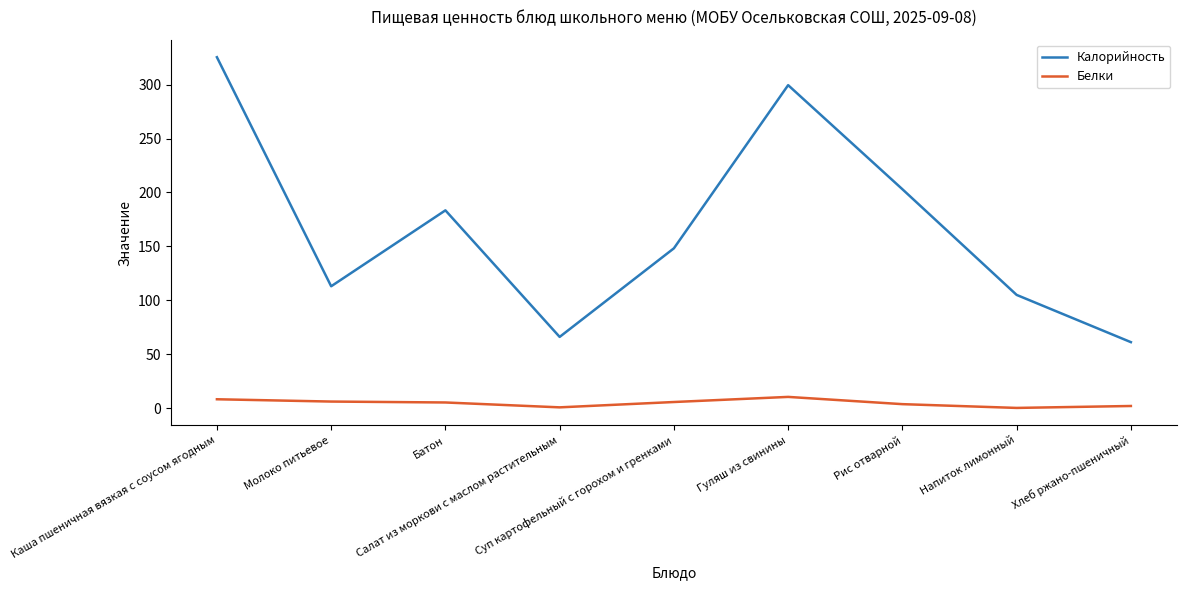

List the series in order of their peak value, highest first.

Калорийность, Белки